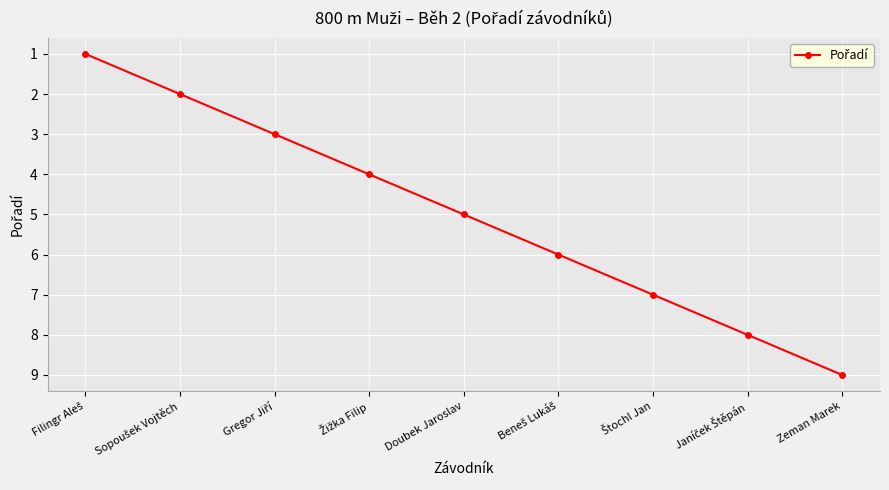

Which category has the highest value across all series?

Zeman Marek